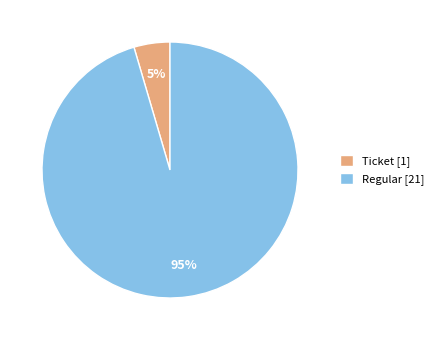

The Ticket [1] slice represents 5% of the pie. True or false?

True